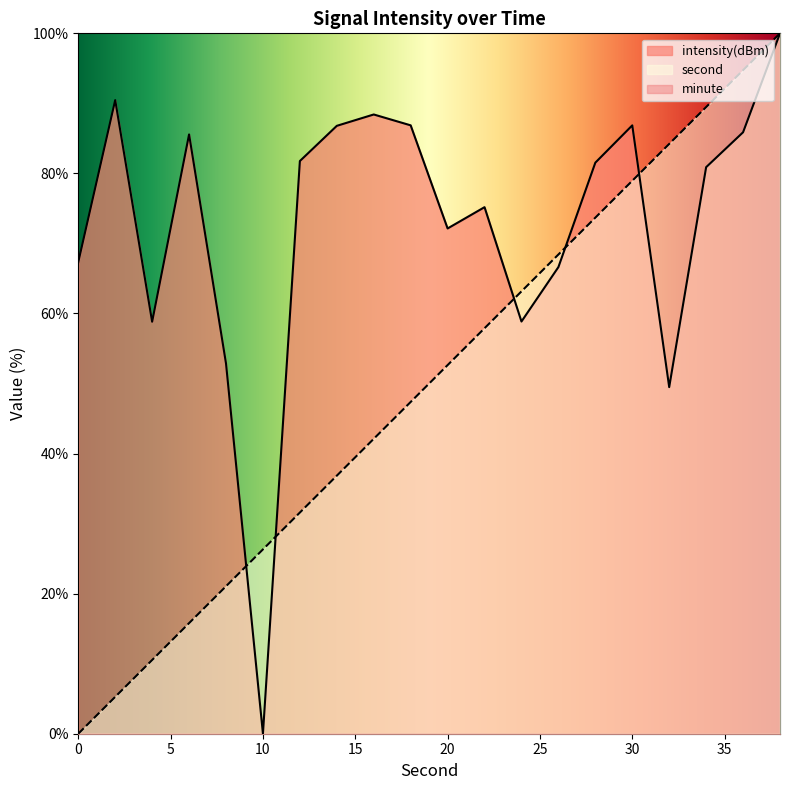

At which category does intensity(dBm) reach its first local peak?

2